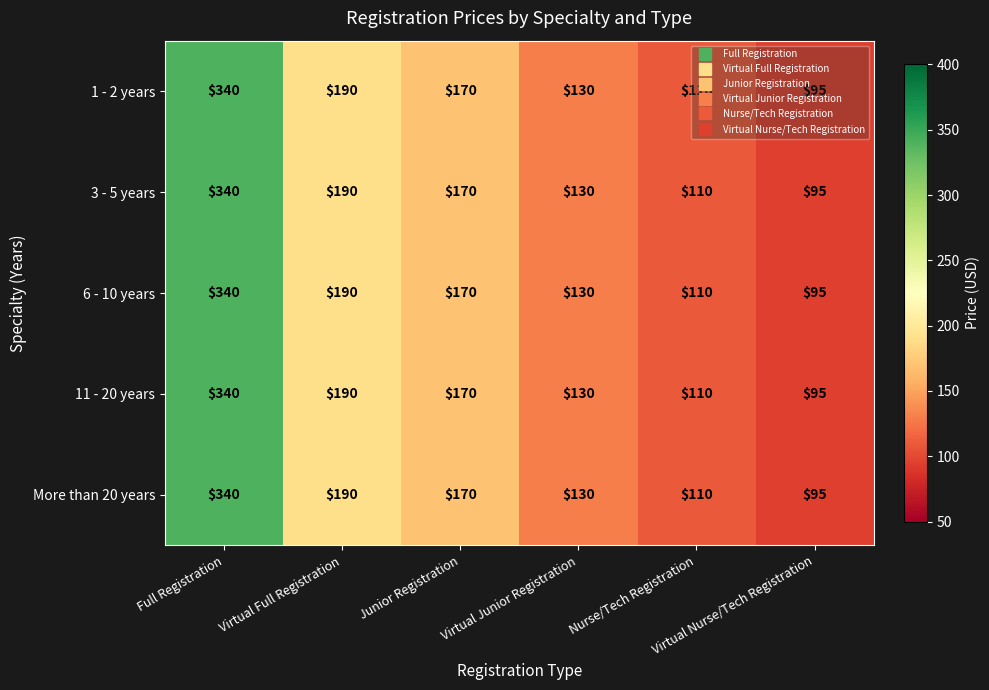

What is the difference between the maximum and second lowest values in the 1 - 2 years series?

230